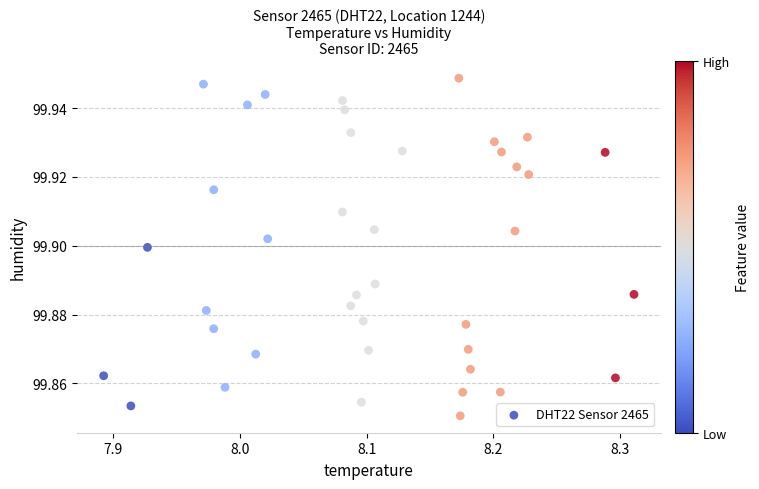

What is the range of X values (max minus min)?

0.4